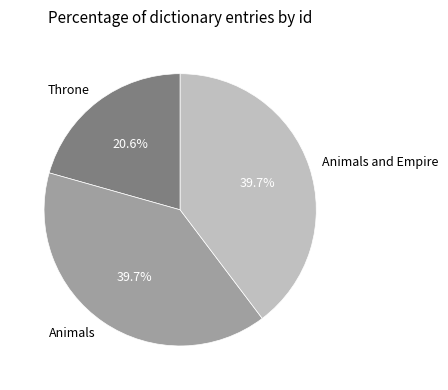

To the nearest percent, what percentage of the pie is Animals?

40%